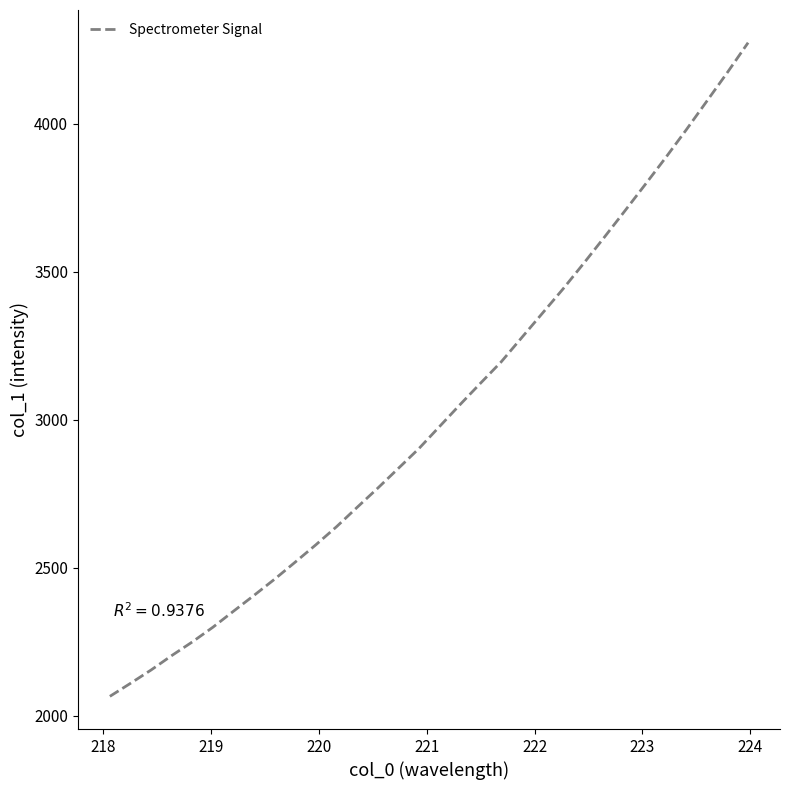

What is the greatest value displayed?

4273.6